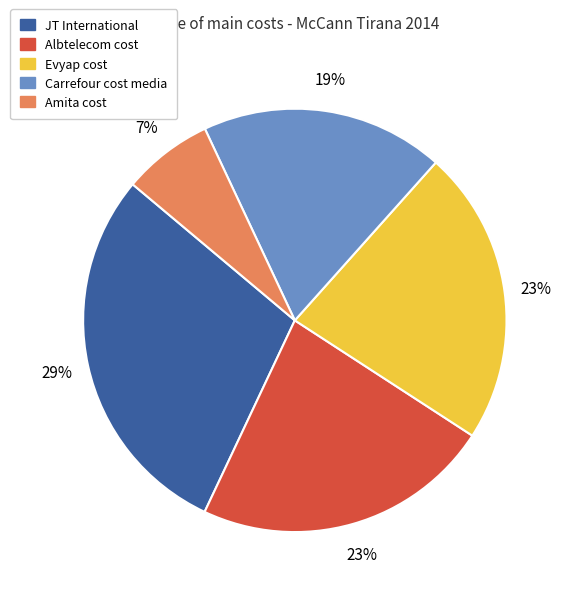

Which slice is the largest?

JT International